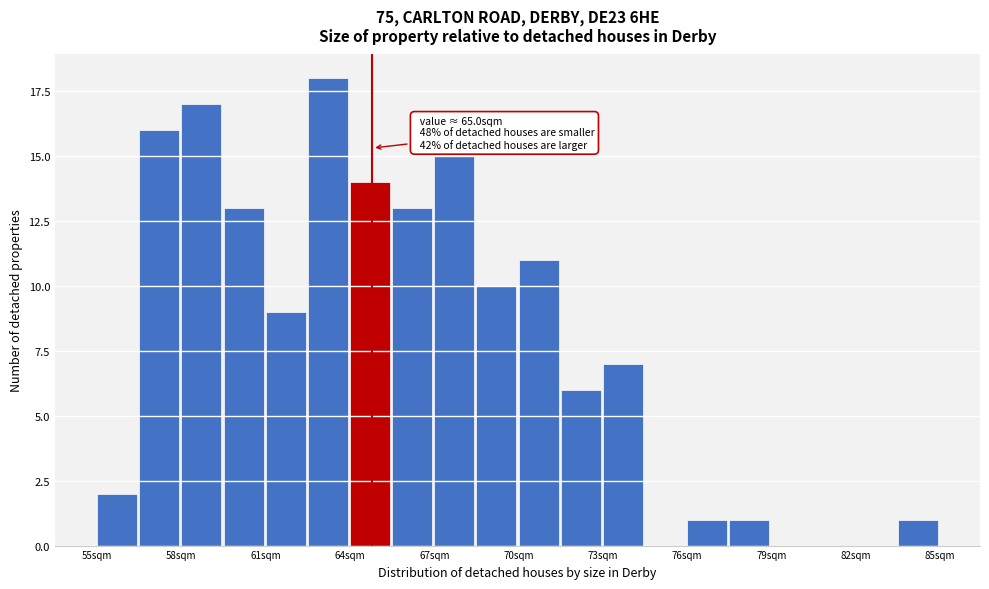

Around what value on the x-axis is the tallest bar? Give the approximate position of its centre, as read against the axis.

63.5